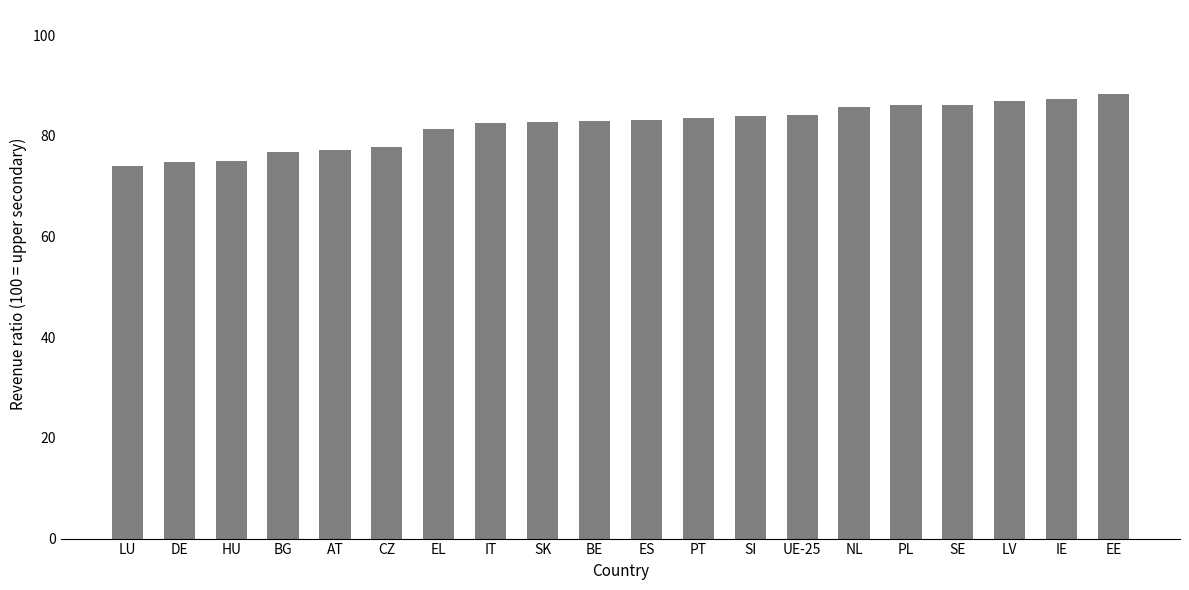

The value at NL is 121.1. True or false?

False